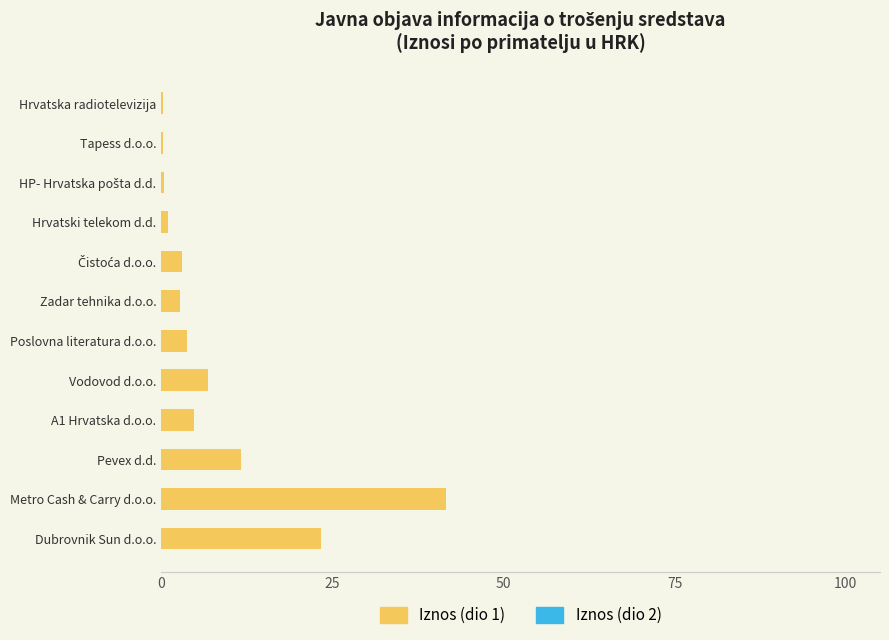

How many distinct data groups are displayed?

1